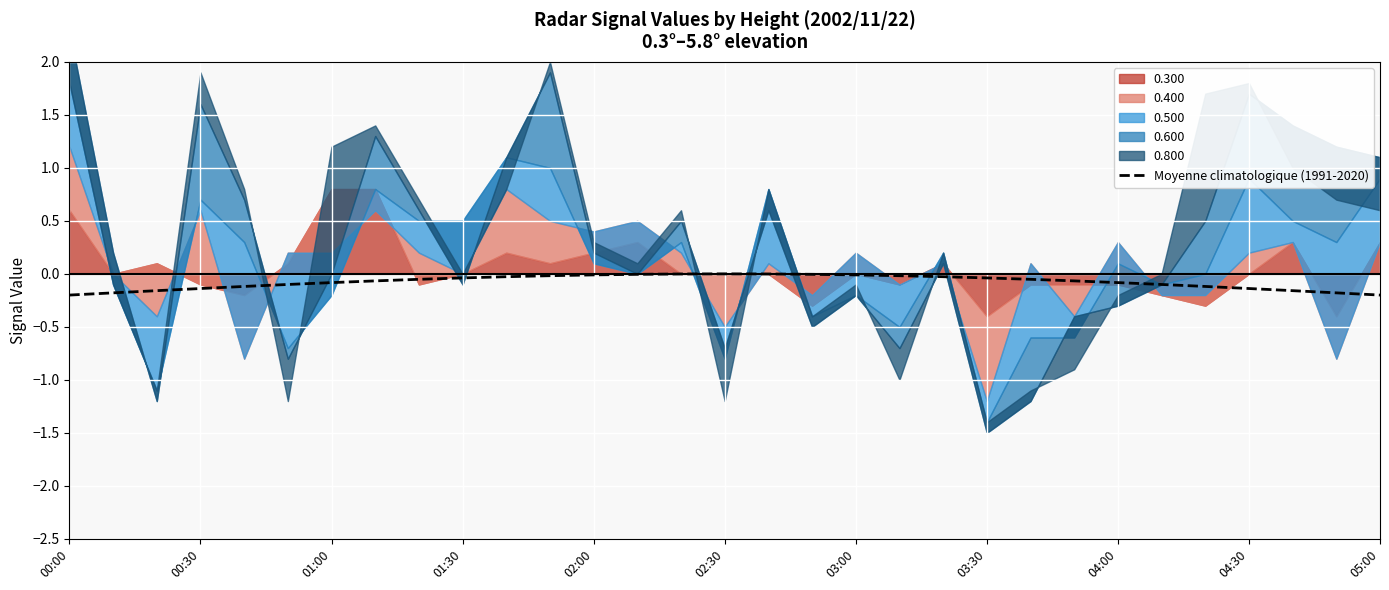

The value at 04:00 is -0.1. True or false?

False